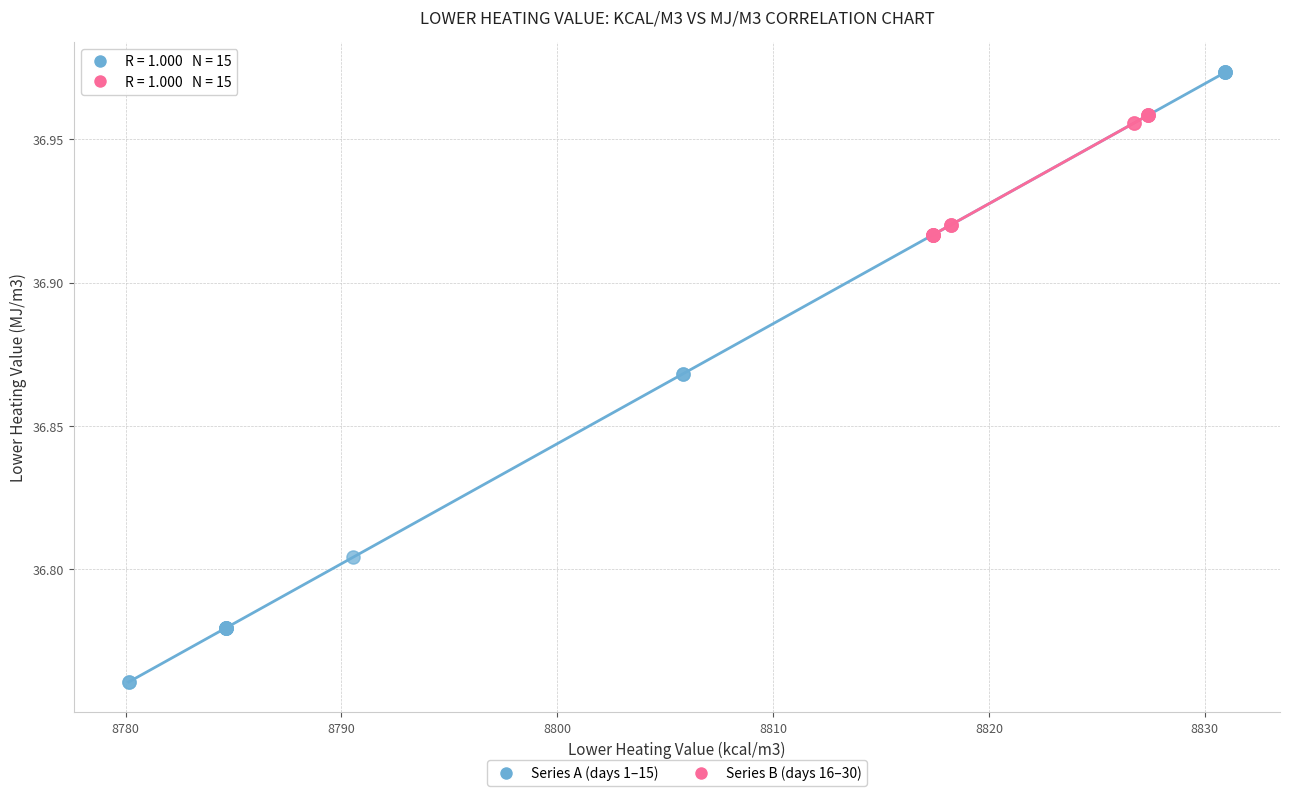

Which series has the widest spread of Y values?

Series A (days 1–15)